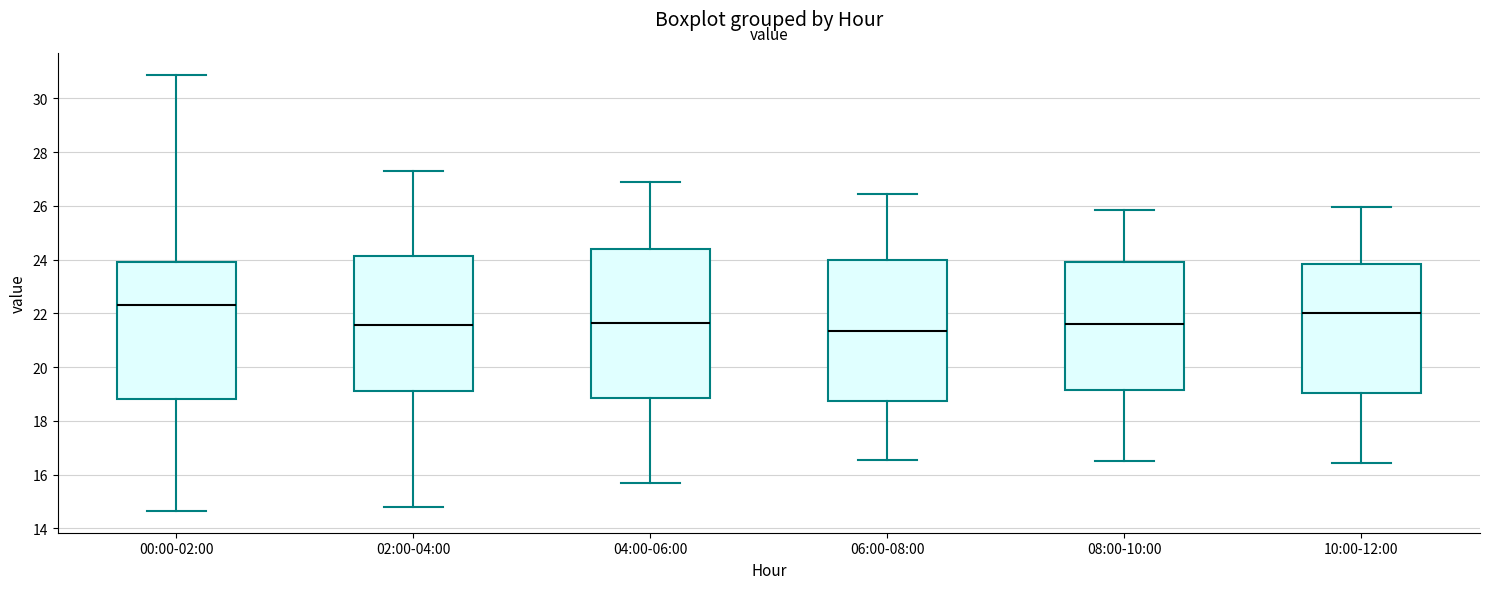

Where does the median line of the box for 04:00-06:00 sit on the y-axis? The values are not printed on the chart, so give them approximately, as read against the axis.

21.6